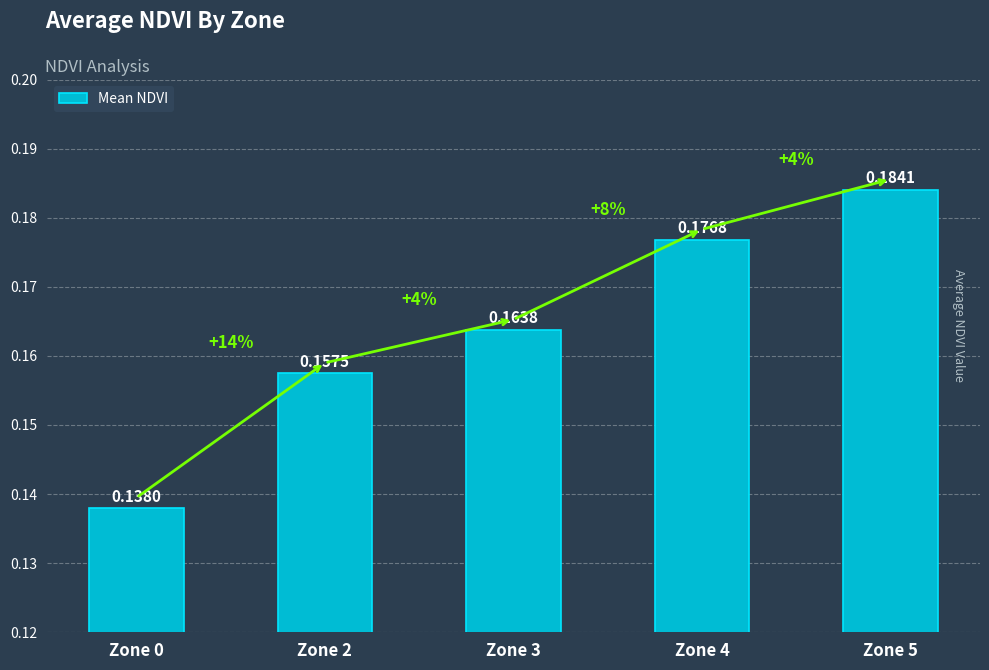

At which category does the chart reach its minimum across all series?

Zone 0